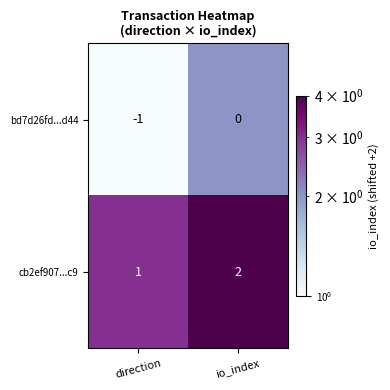

How many series are shown in this chart?

2